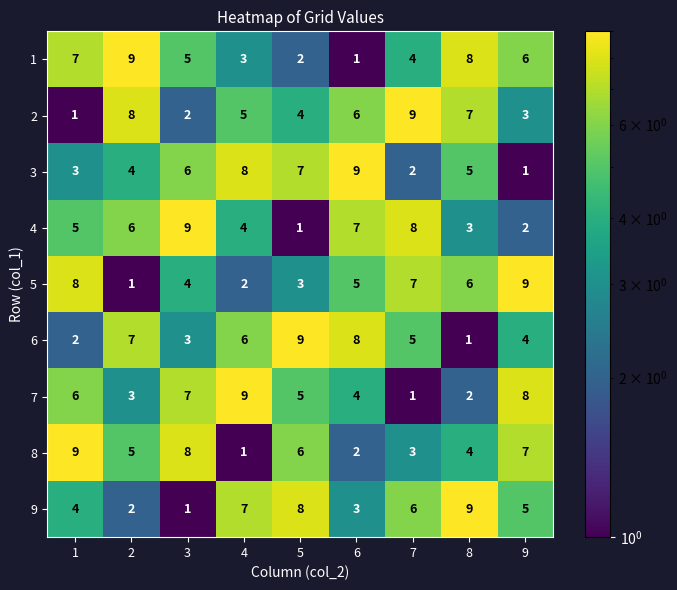

The value of 5 at 3 is 4. True or false?

True